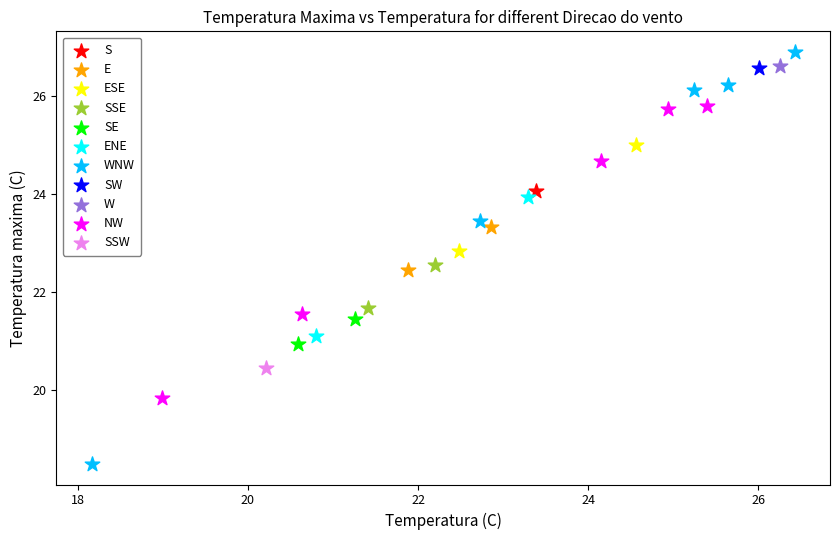

Which series contains the lowest Y value?

WNW